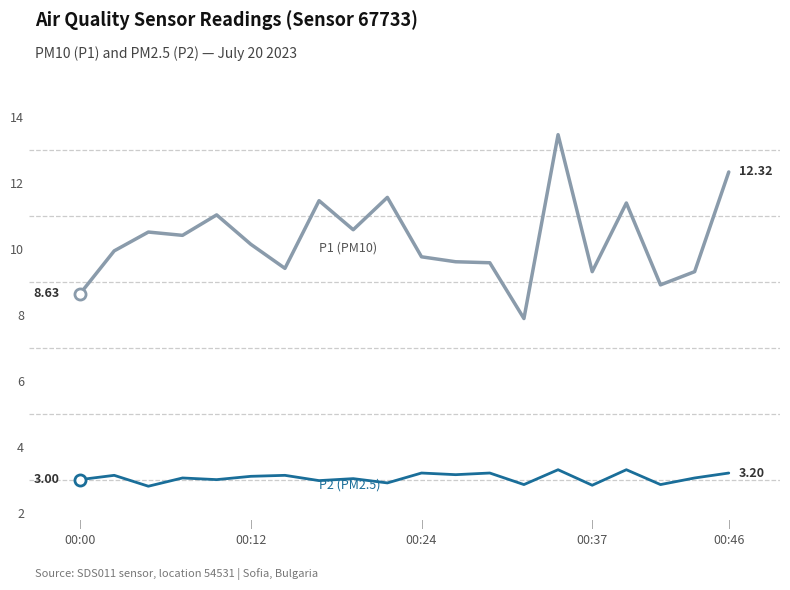

How many lines are shown in the chart?

2